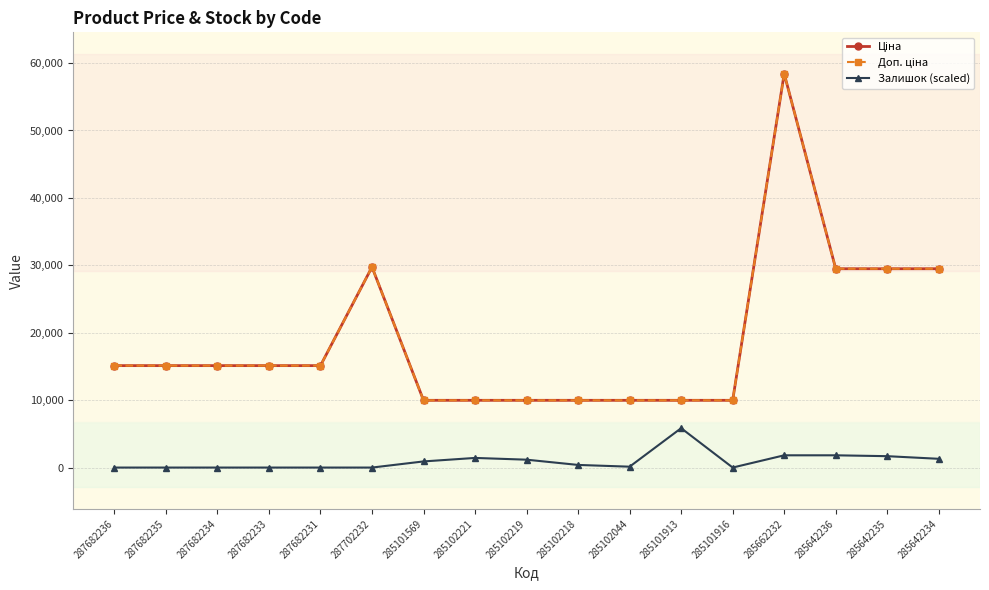

What is the maximum value for Залишок (scaled)?

5842.7